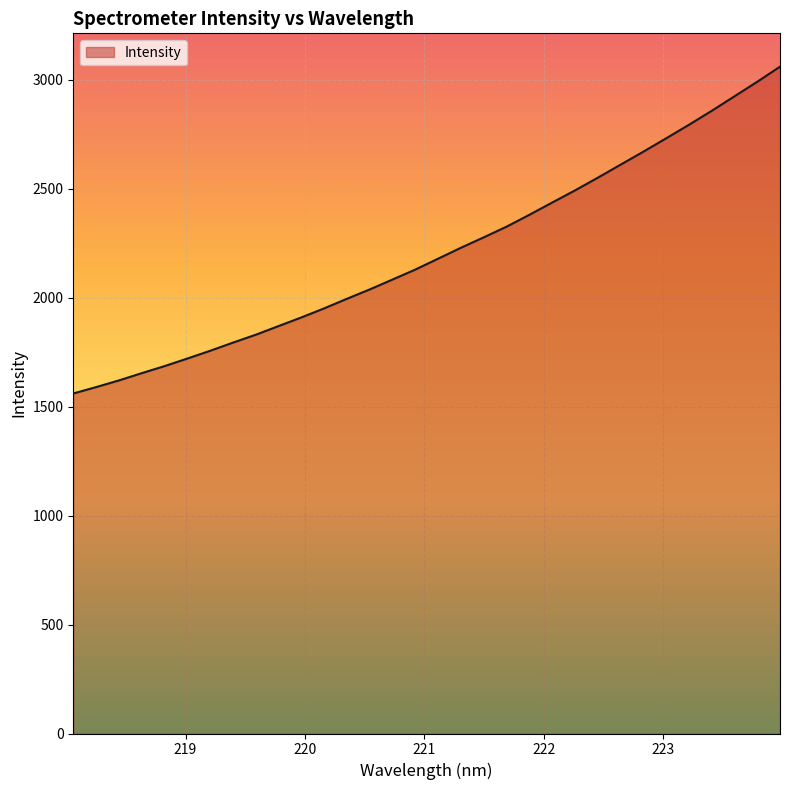

Does the chart display data point markers on the line(s)?

No